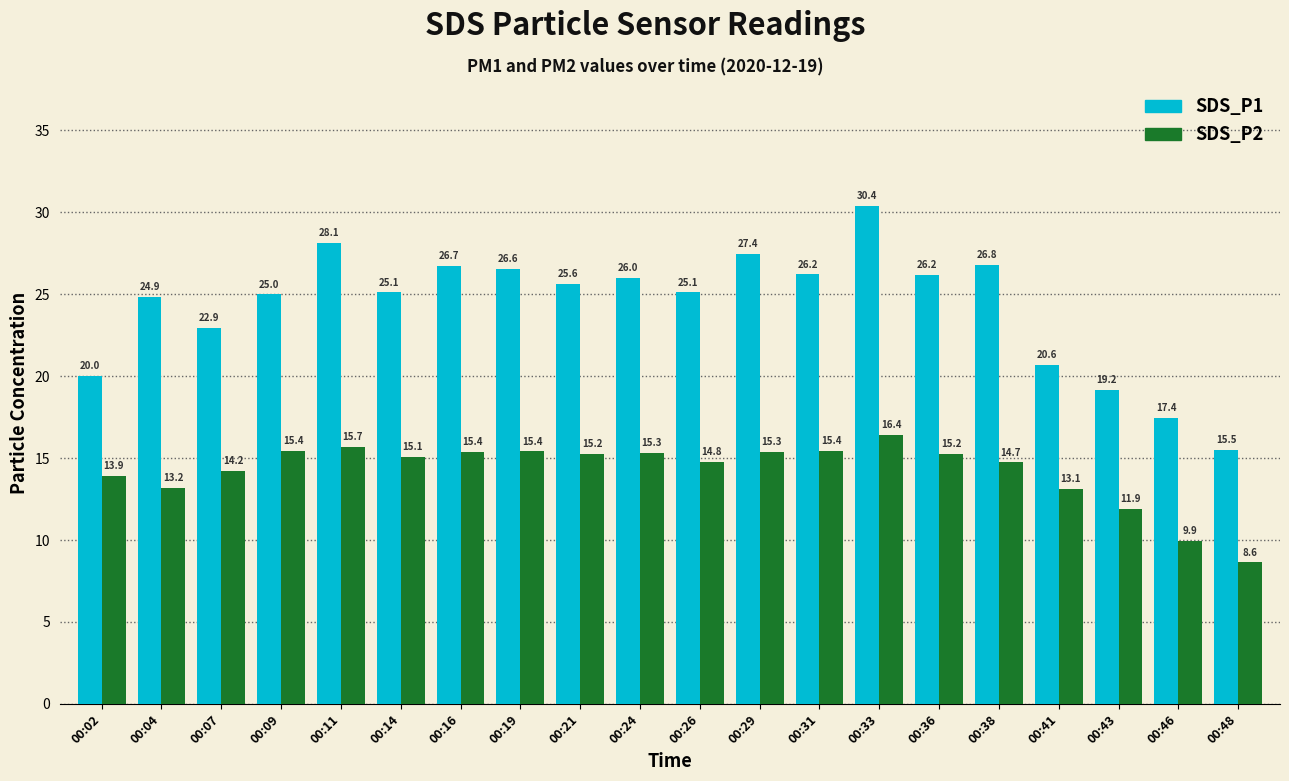

Which series has the largest total across all categories?

SDS_P1